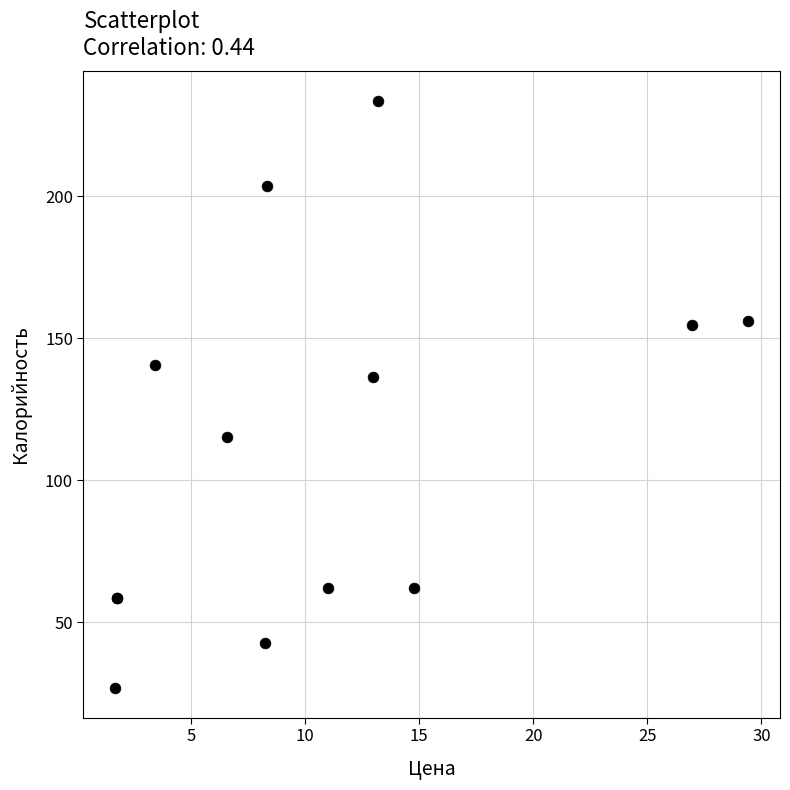

What Y value in the scatter plot is closest to 130?

136.4